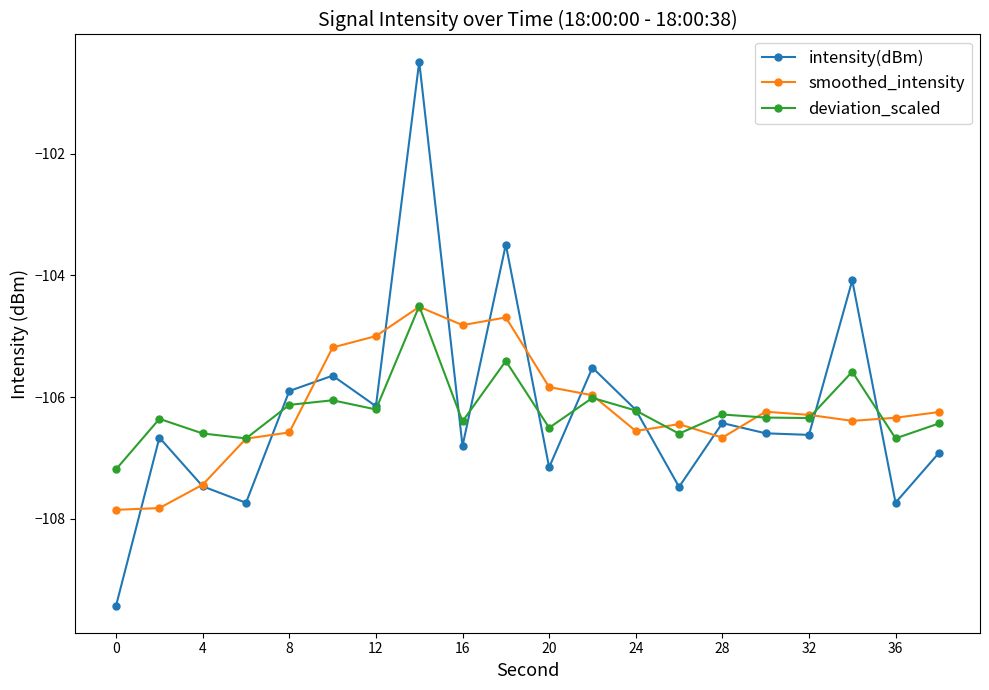

How many distinct data groups are displayed?

3